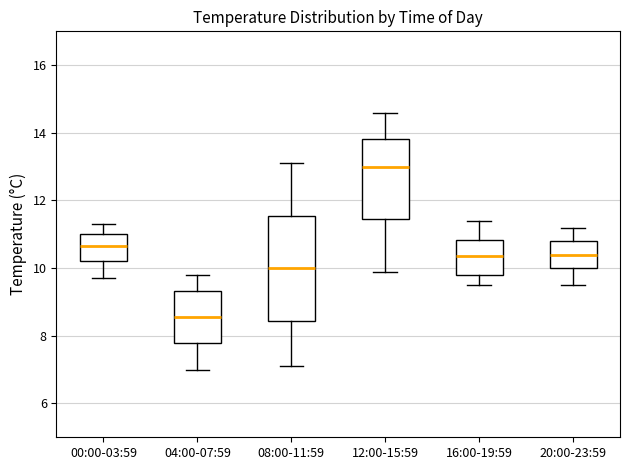

Reading left to right, read every box against the y-axis: the position of its median line, the range the box covers, and the ends of its whiskers. The values are not printed on the chart, so give them approximately, as read against the axis.

00:00-03:59: median 10.6, box 10.2 to 11.0, whiskers 9.8 to 11.4
04:00-07:59: median 8.6, box 7.8 to 9.4, whiskers 7.0 to 9.8
08:00-11:59: median 10.0, box 8.4 to 11.6, whiskers 7.2 to 13.2
12:00-15:59: median 13.0, box 11.4 to 13.8, whiskers 10.0 to 14.6
16:00-19:59: median 10.4, box 9.8 to 10.8, whiskers 9.6 to 11.4
20:00-23:59: median 10.4, box 10.0 to 10.8, whiskers 9.6 to 11.2